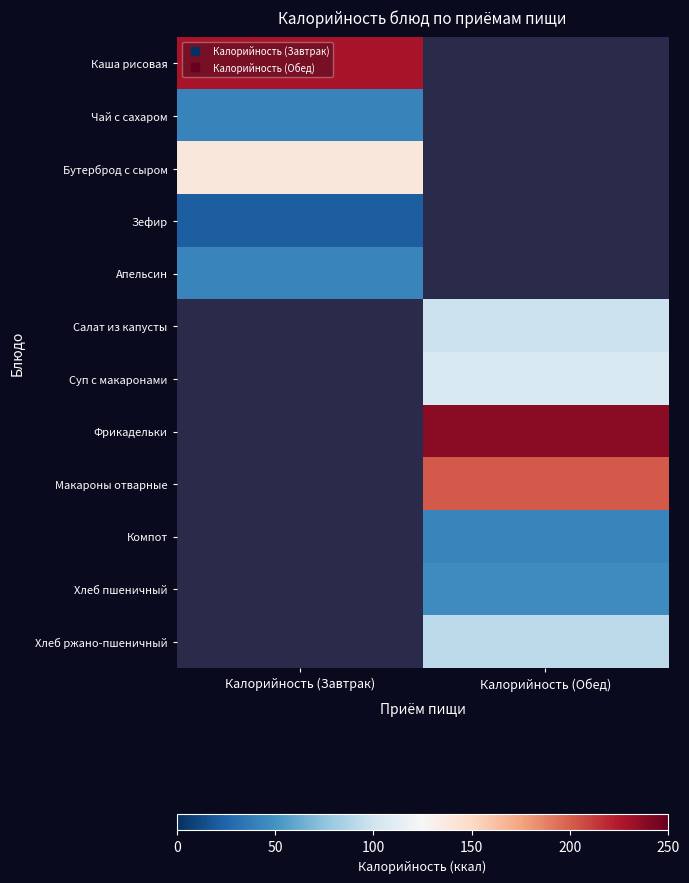

At which category is the sum across all series the highest?

Калорийность (Обед)